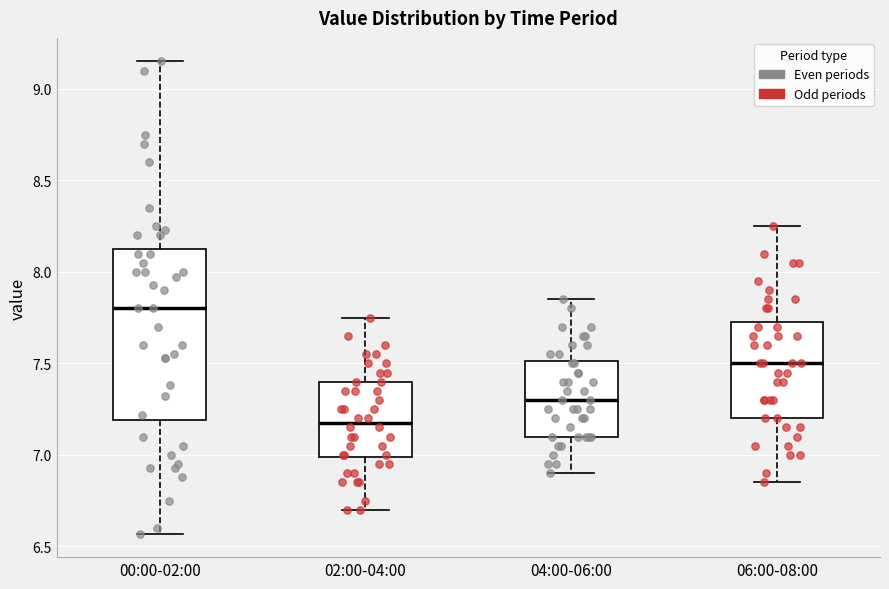

Reading left to right, read every box against the y-axis: the position of its median line, the range the box covers, and the ends of its whiskers. The values are not printed on the chart, so give them approximately, as read against the axis.

00:00-02:00: median 7.80, box 7.20 to 8.15, whiskers 6.55 to 9.15
02:00-04:00: median 7.20, box 7.00 to 7.40, whiskers 6.70 to 7.75
04:00-06:00: median 7.30, box 7.10 to 7.50, whiskers 6.90 to 7.85
06:00-08:00: median 7.50, box 7.20 to 7.75, whiskers 6.85 to 8.25